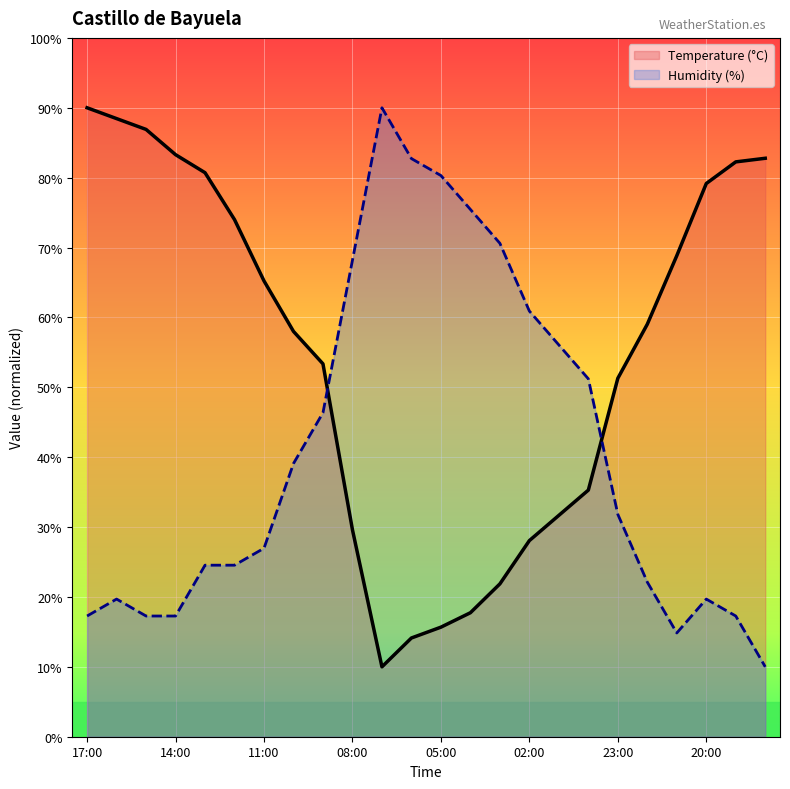

How many data points does each series have?

24